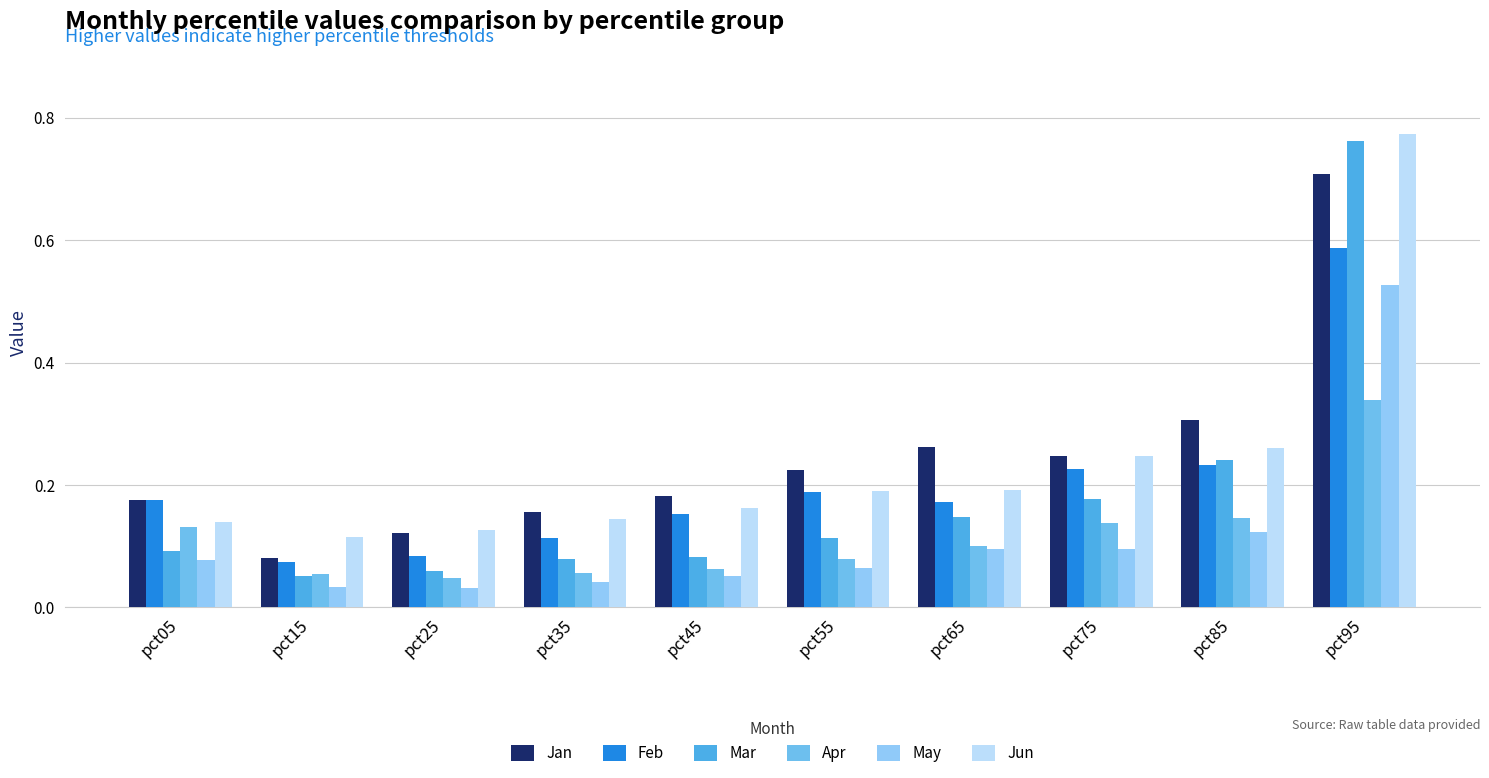

Reading left to right, transcribe all the data shown in this chart.

Jan: pct05=0.2	pct15=0.1	pct25=0.1	pct35=0.2	pct45=0.2	pct55=0.2	pct65=0.3	pct75=0.2	pct85=0.3	pct95=0.7
Feb: pct05=0.2	pct15=0.1	pct25=0.1	pct35=0.1	pct45=0.2	pct55=0.2	pct65=0.2	pct75=0.2	pct85=0.2	pct95=0.6
Mar: pct05=0.1	pct15=0.1	pct25=0.1	pct35=0.1	pct45=0.1	pct55=0.1	pct65=0.1	pct75=0.2	pct85=0.2	pct95=0.8
Apr: pct05=0.1	pct15=0.1	pct25=0.0	pct35=0.1	pct45=0.1	pct55=0.1	pct65=0.1	pct75=0.1	pct85=0.1	pct95=0.3
May: pct05=0.1	pct15=0.0	pct25=0.0	pct35=0.0	pct45=0.1	pct55=0.1	pct65=0.1	pct75=0.1	pct85=0.1	pct95=0.5
Jun: pct05=0.1	pct15=0.1	pct25=0.1	pct35=0.1	pct45=0.2	pct55=0.2	pct65=0.2	pct75=0.2	pct85=0.3	pct95=0.8